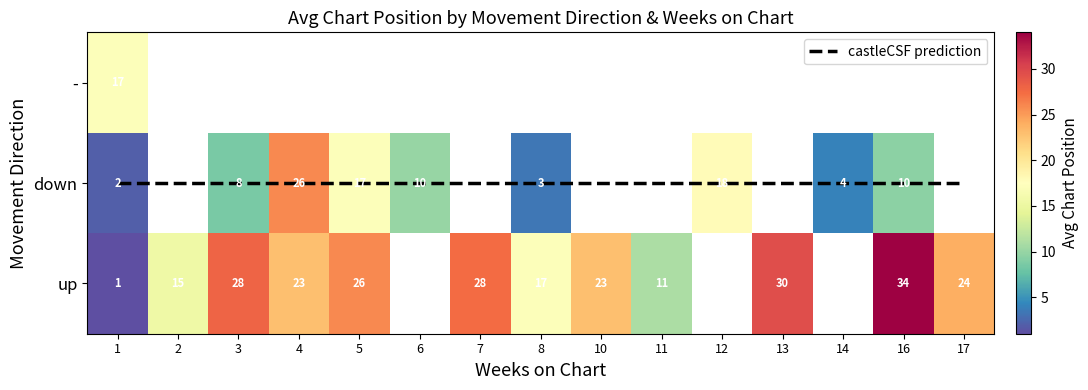

True or false: castleCSF prediction has a value of 2.4 at 2.

False